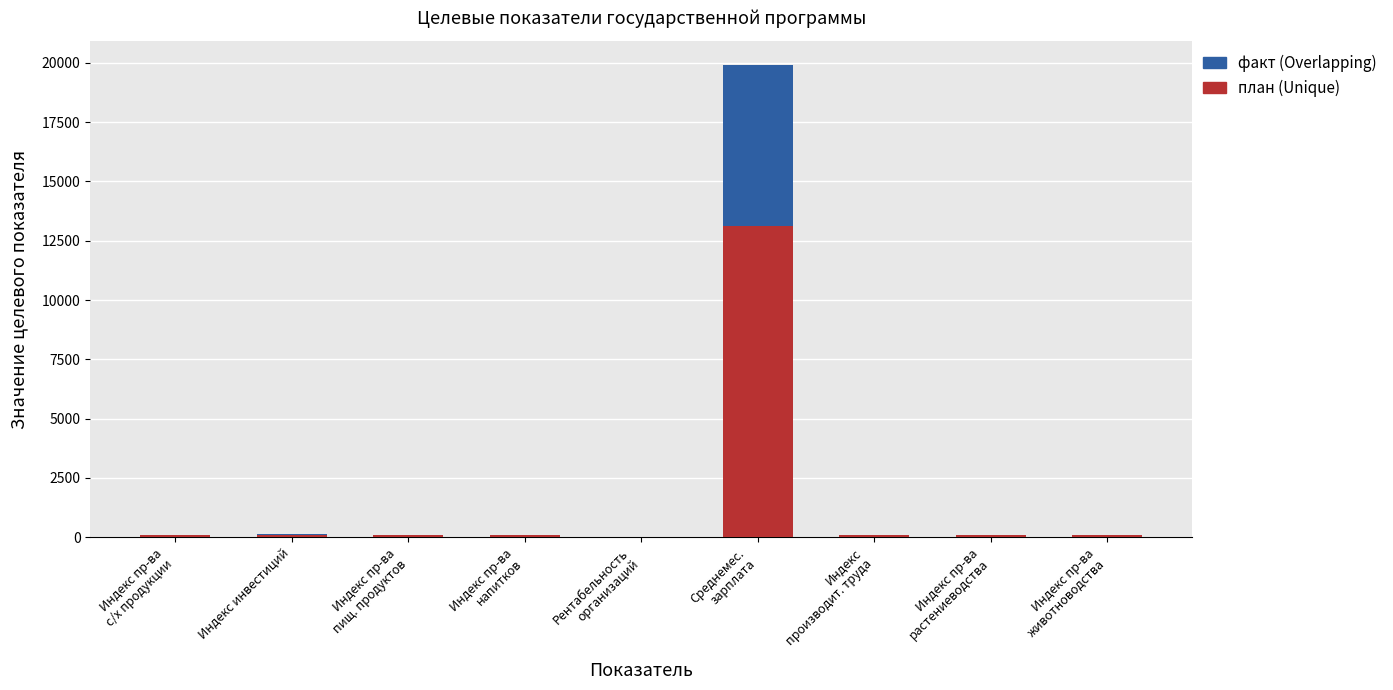

What is the difference between the maximum and minimum values in the факт (Overlapping) series?

19897.4